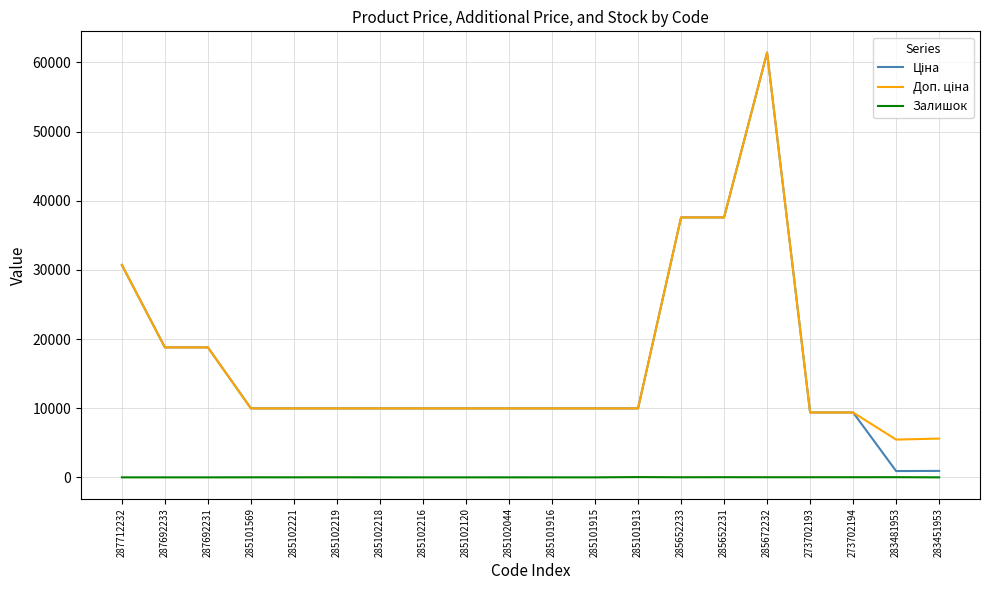

What is the greatest value displayed?

61434.3